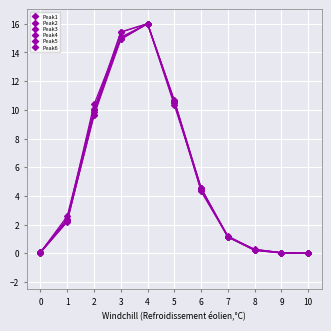

At how many categories does at least one series exceed 5?

4